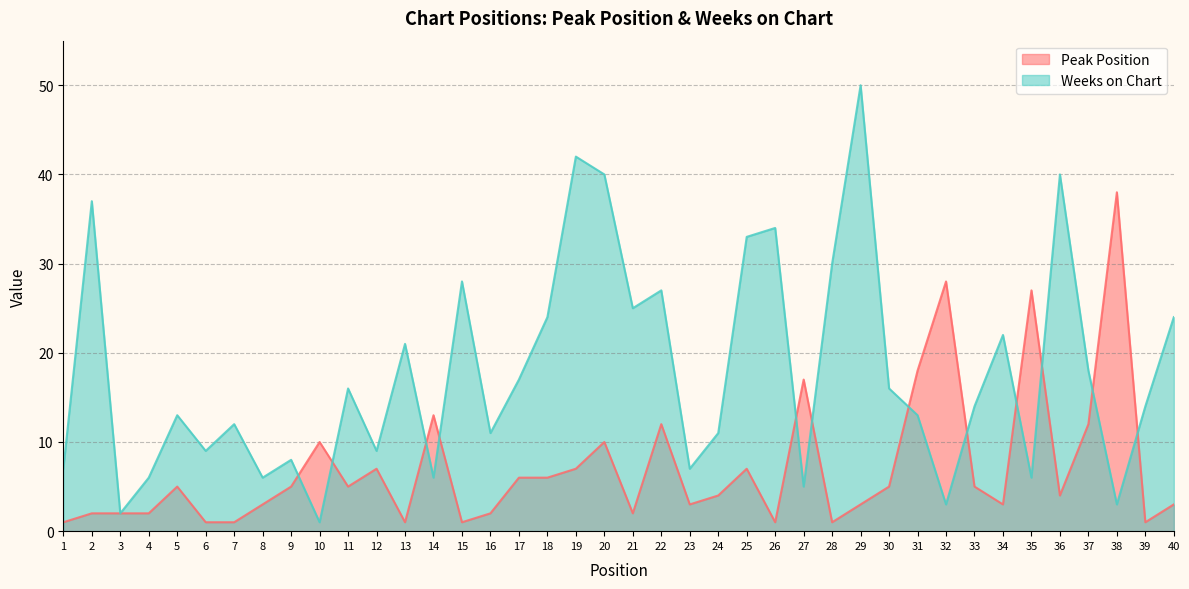

After their last crossing, which series has the higher values: Weeks on Chart or Peak Position?

Weeks on Chart